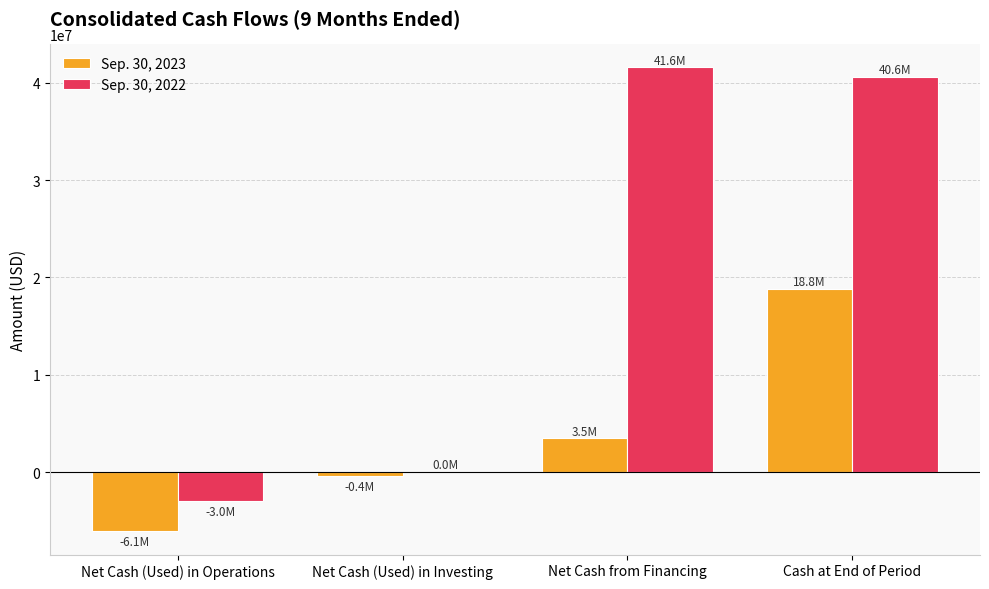

Reading right to left, extract all data points from this chart.

Sep. 30, 2023: 18846140	3456106	-386920	-6085435
Sep. 30, 2022: 40555931	41561363	0	-3001746